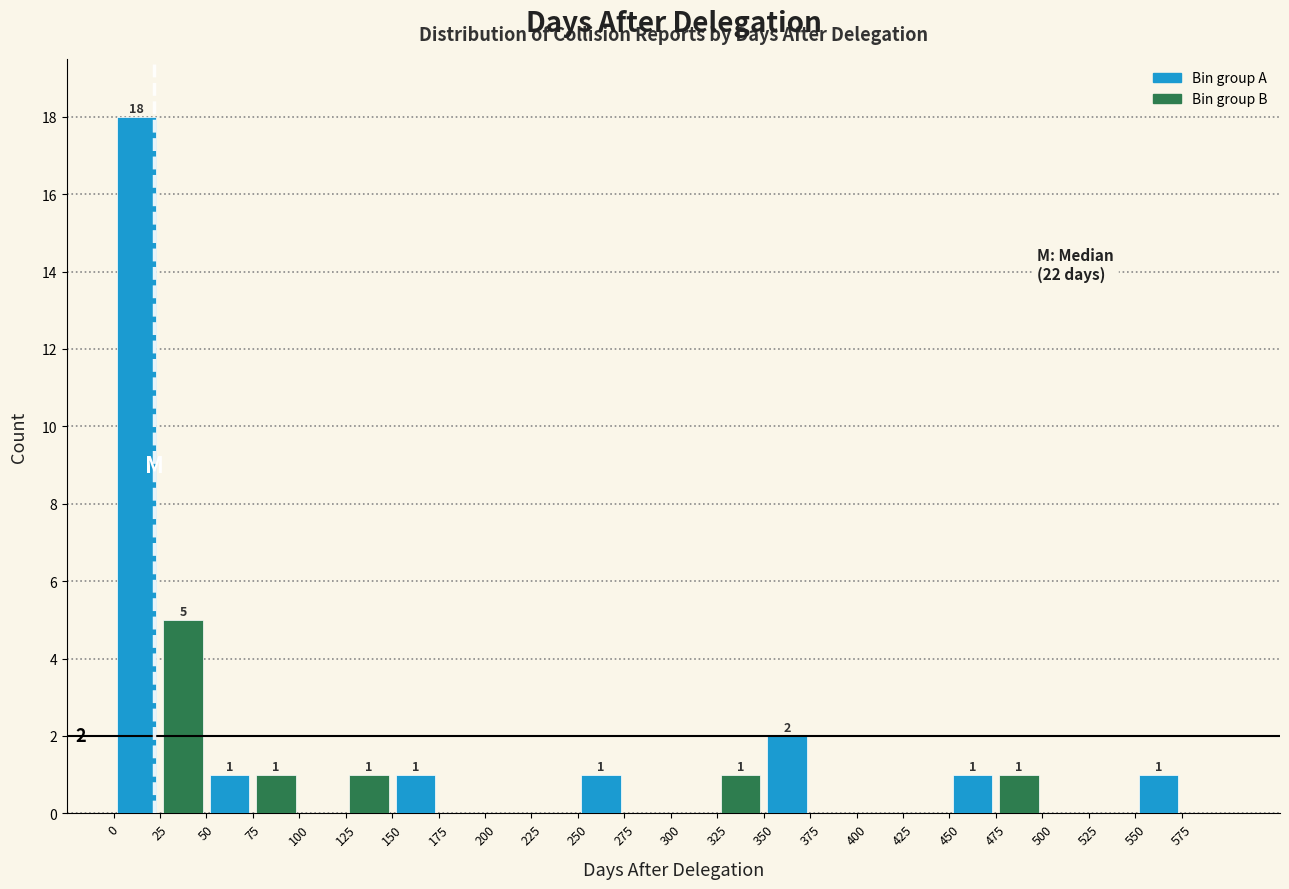

Which category has the highest value across all series?

25